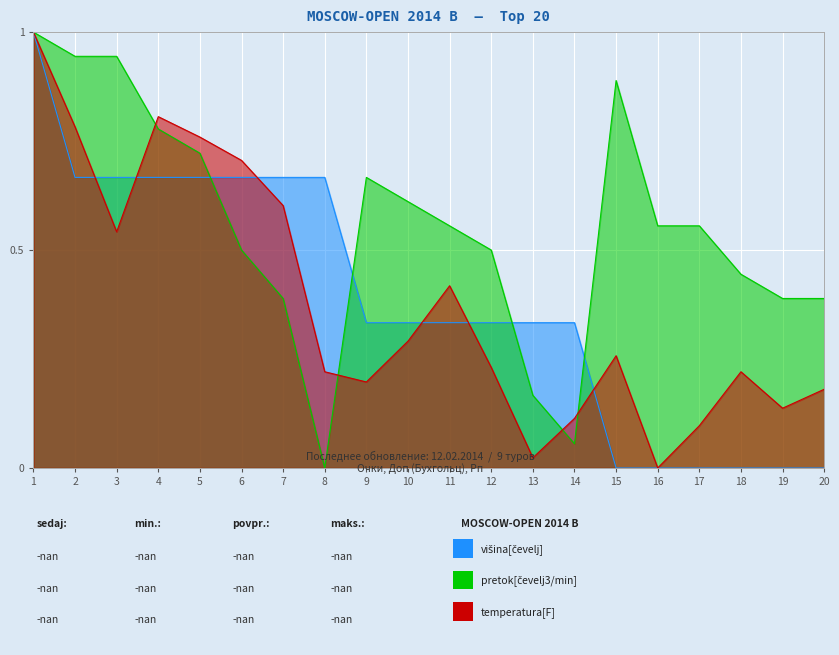

True or false: temperatura[F] and višina[čevelj] cross at least once.

True